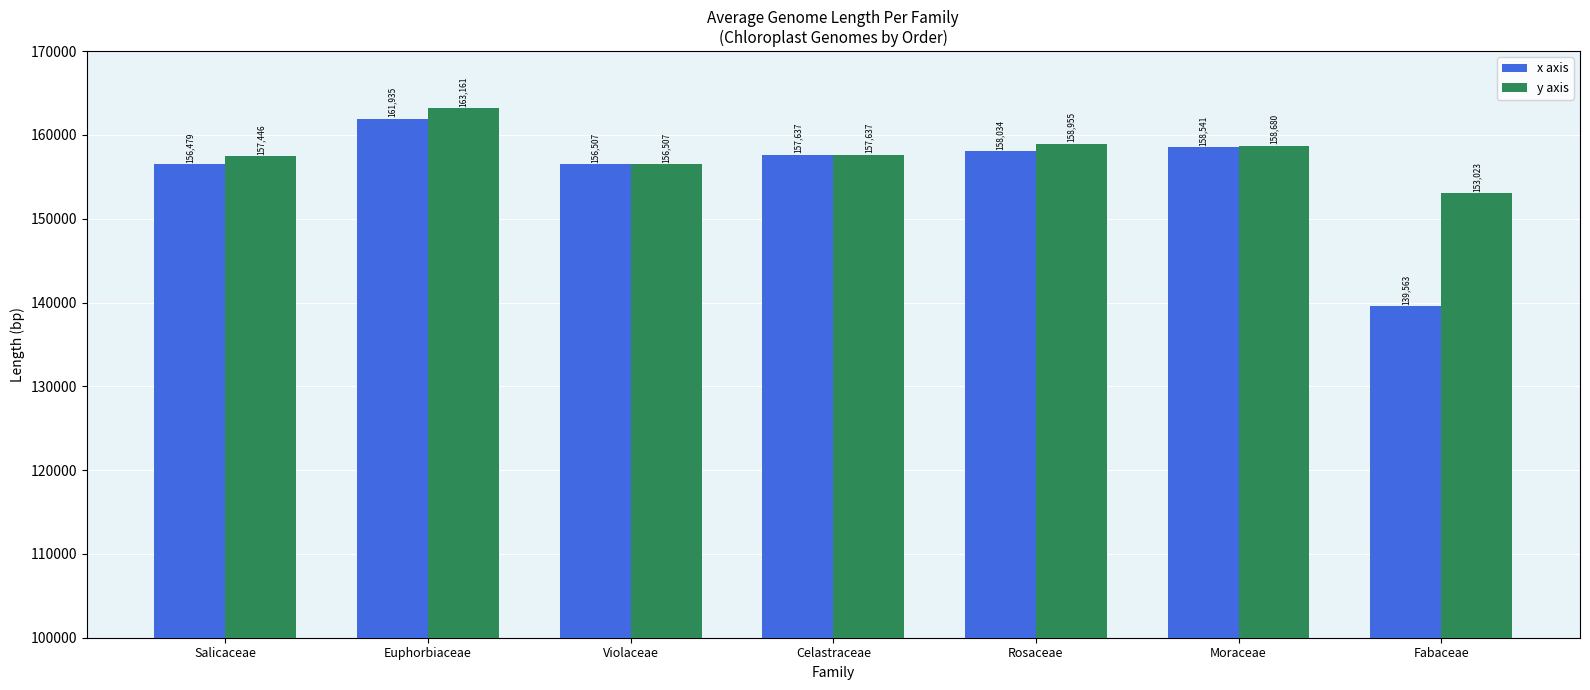

Between Euphorbiaceae and Moraceae, which series saw the biggest shift?

y axis